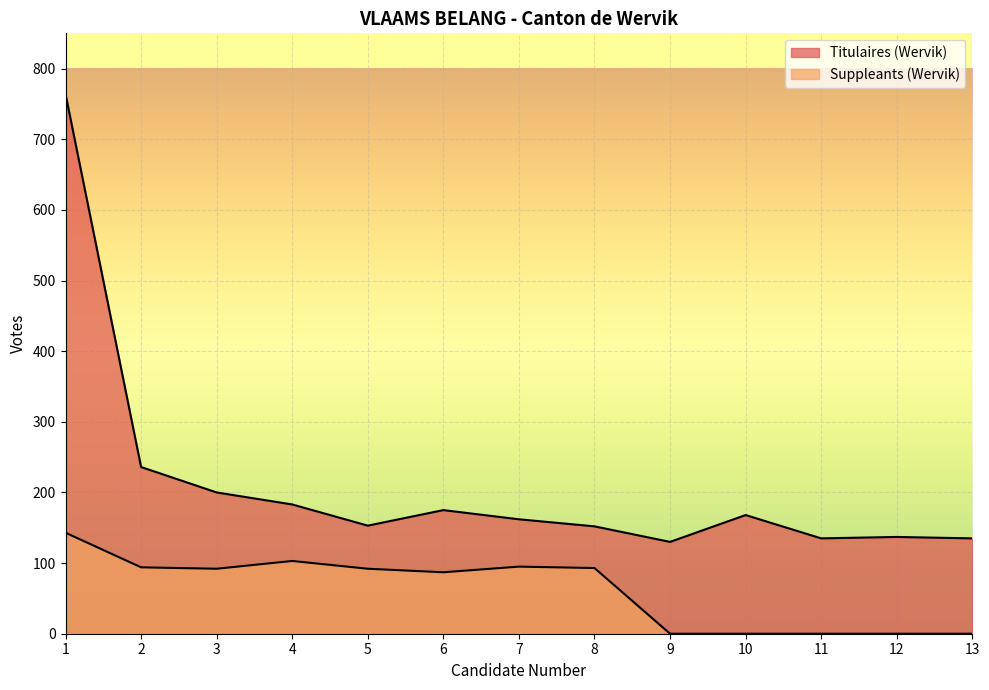

Rank the series by their maximum value, from highest to lowest.

Titulaires (Wervik), Suppleants (Wervik)